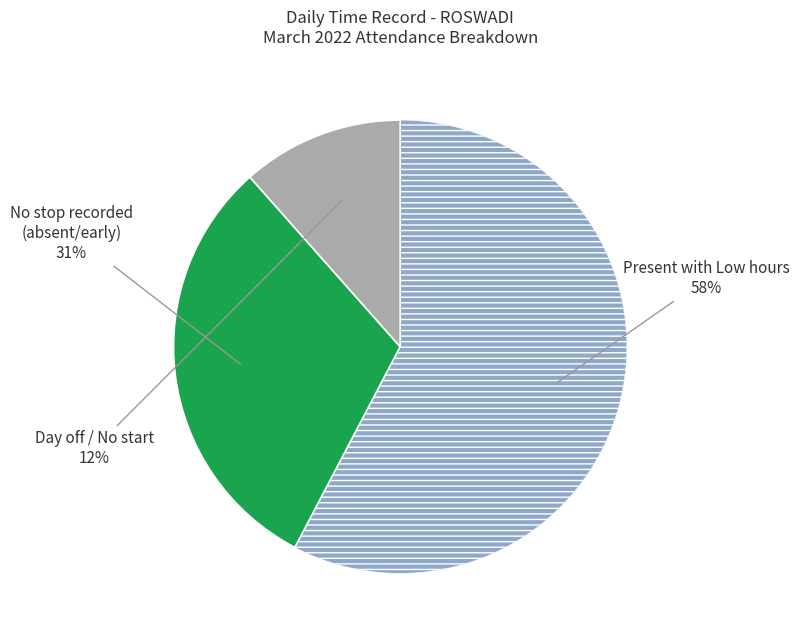

To the nearest percent, what is the average slice percentage?

33%